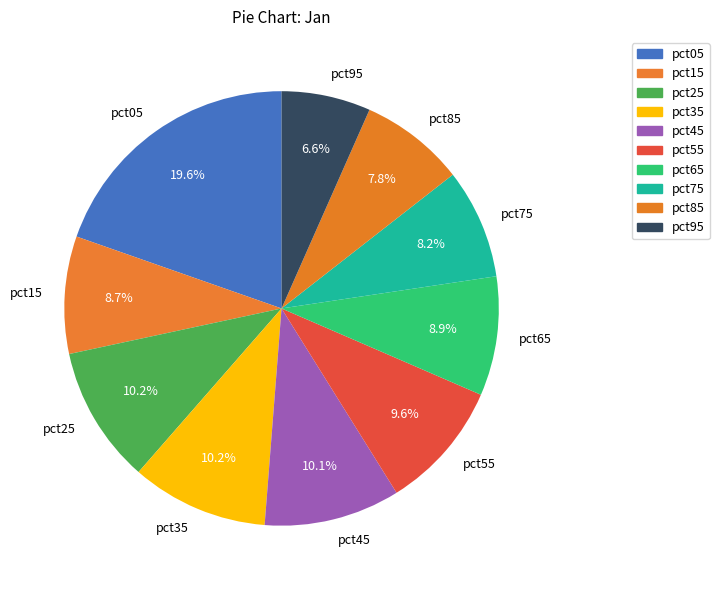

How many segments does this pie chart have?

10